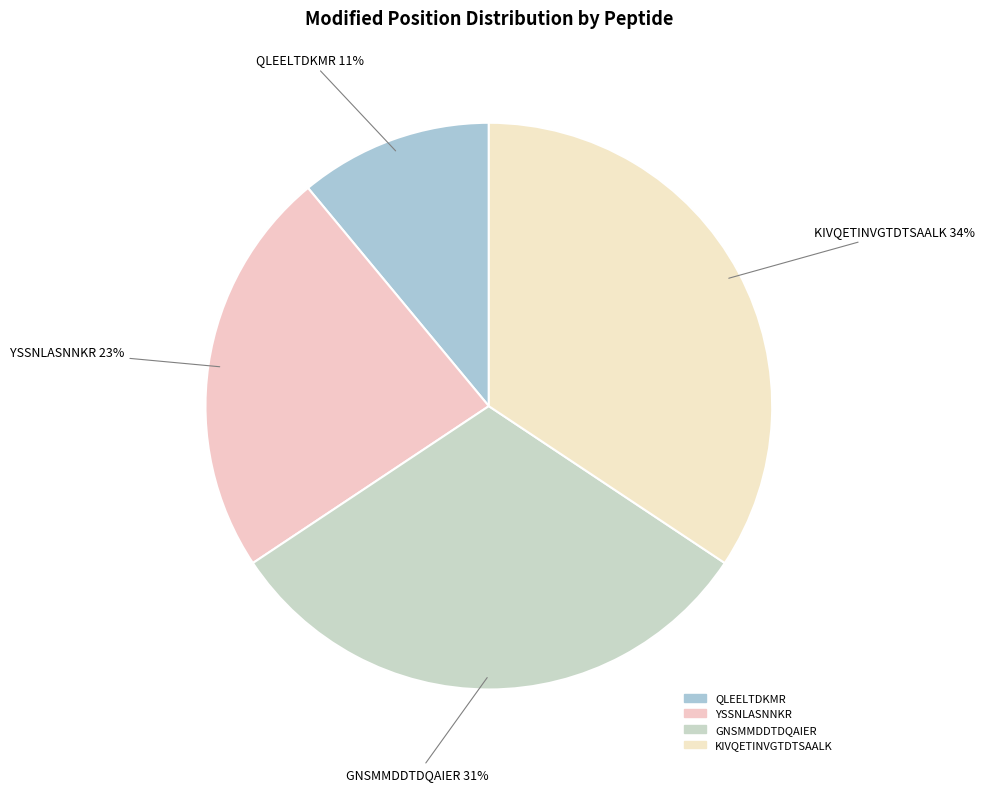

Count the number of slices in the pie.

4